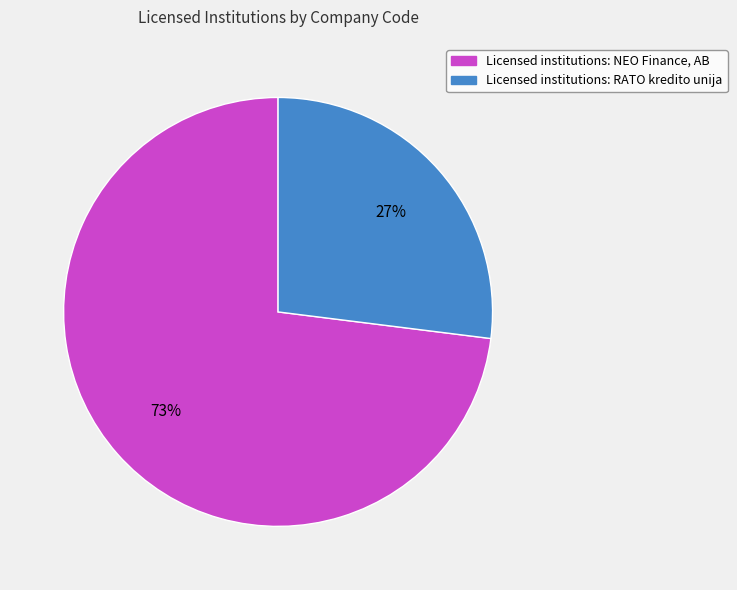

Is there a majority slice in this chart?

Yes